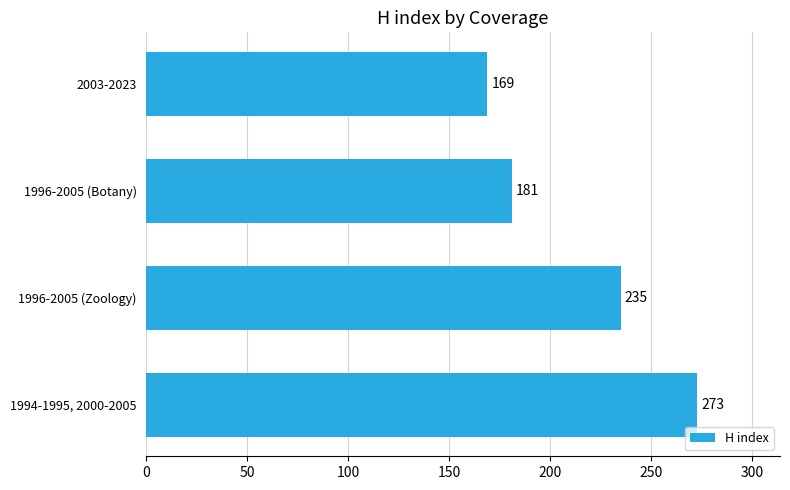

Does the chart contain any negative values?

No